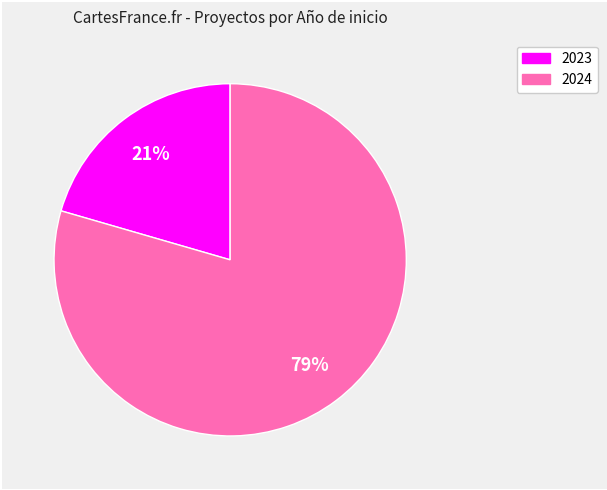

Is there any slice that represents more than half of the pie?

Yes